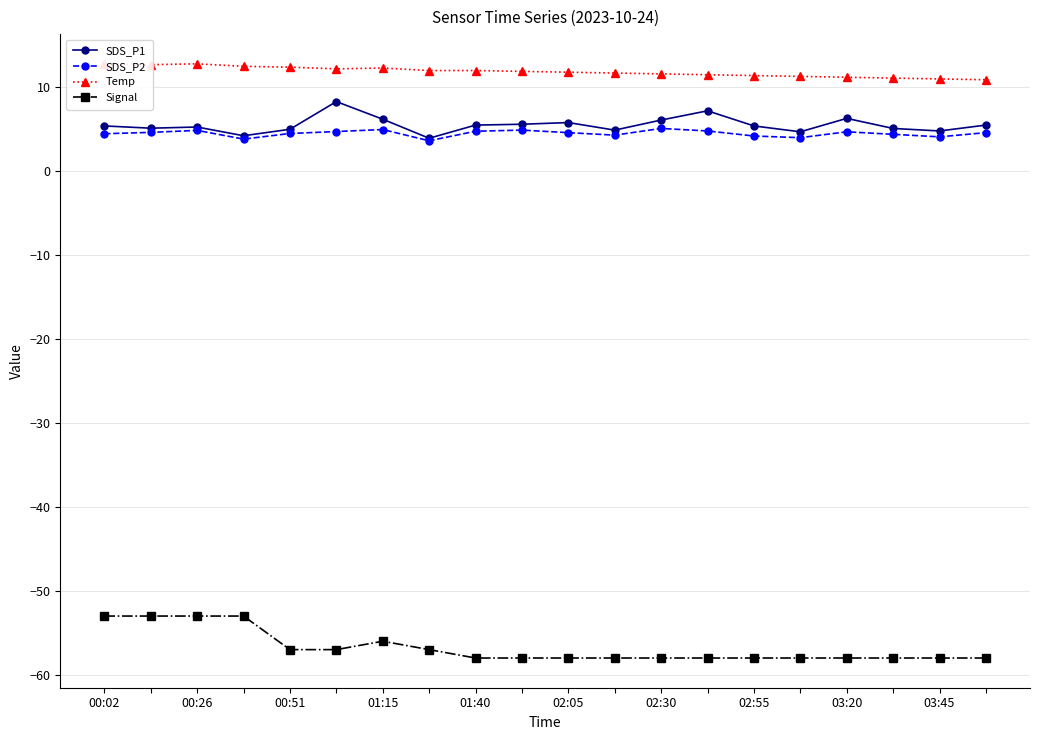

Count the number of data series in this chart.

4